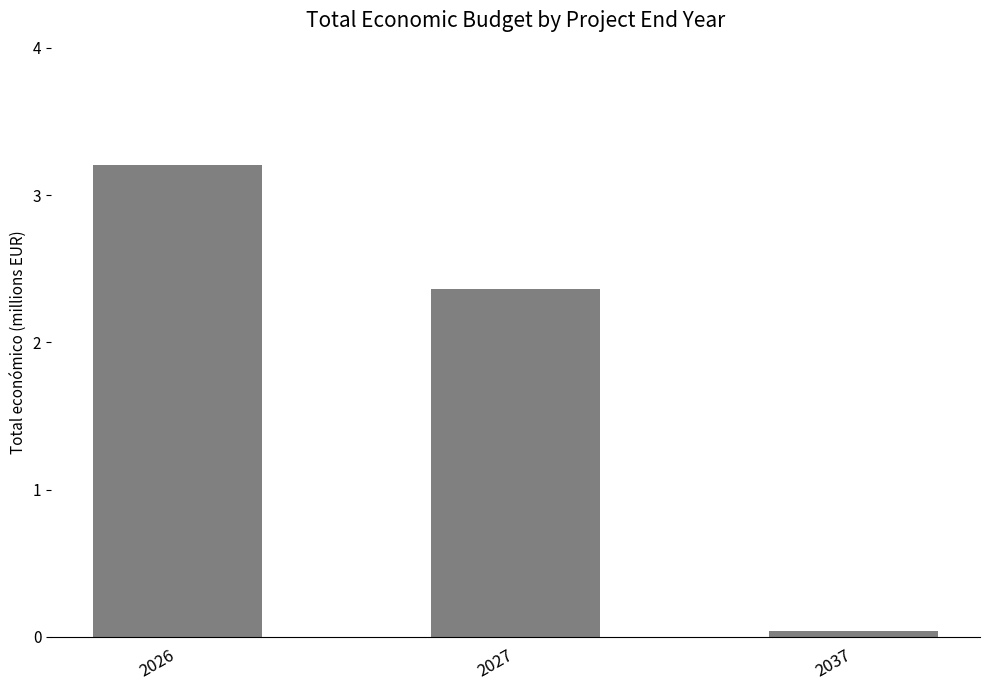

What is the difference between the maximum and minimum values?

3.2